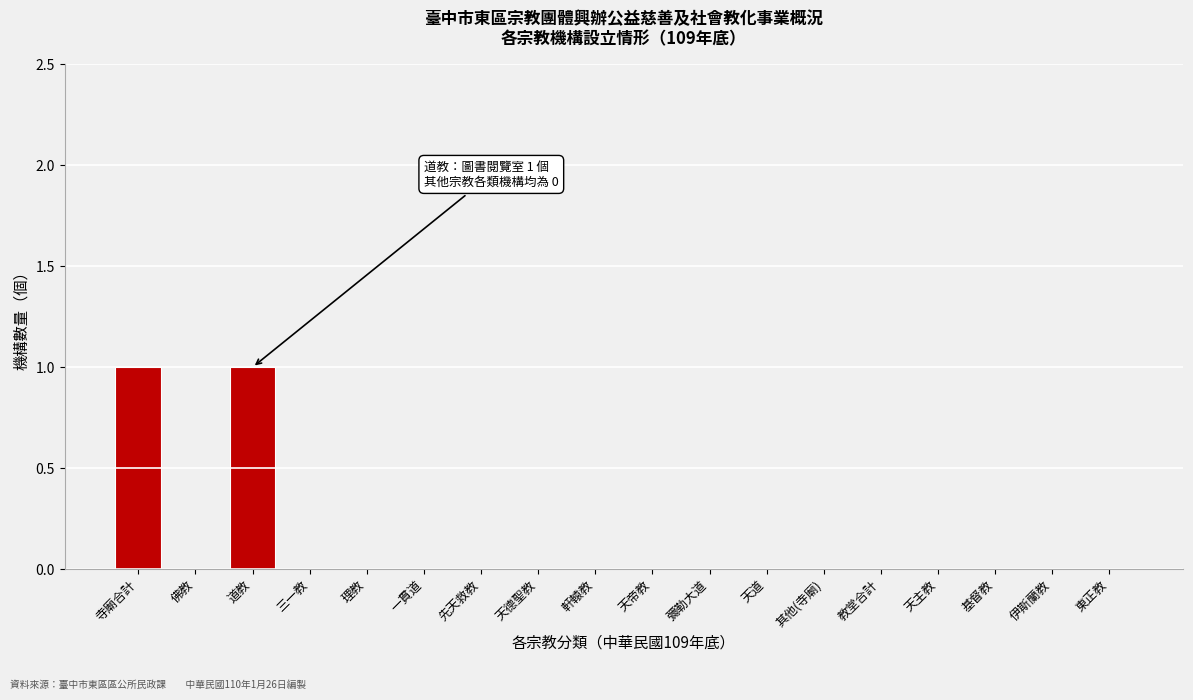

True or false: the data shows 0 at 先天救教.

True